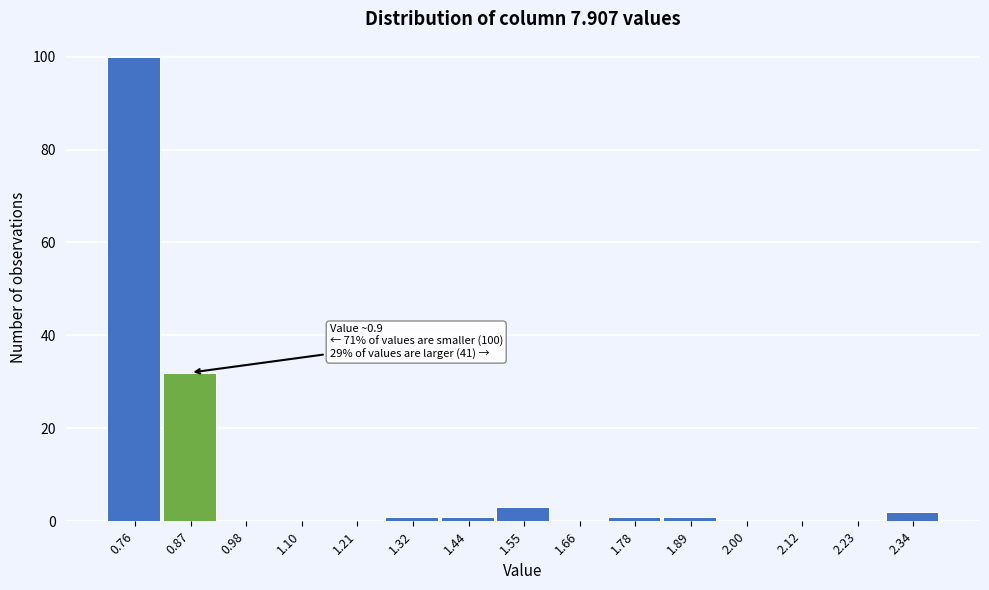

Over which range of the x-axis is the bar tallest?

0.70 to 0.82